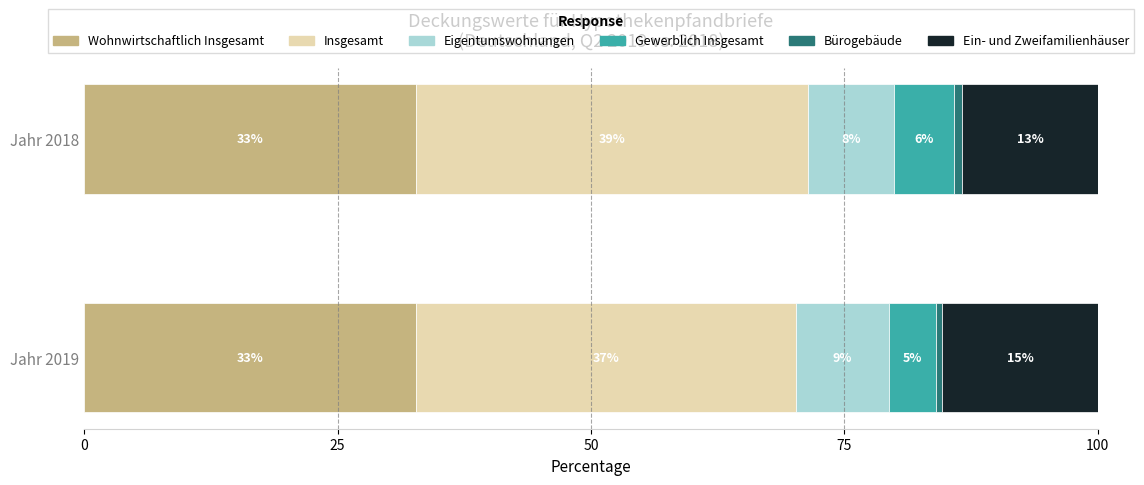

At how many categories does at least one series exceed 6?

2